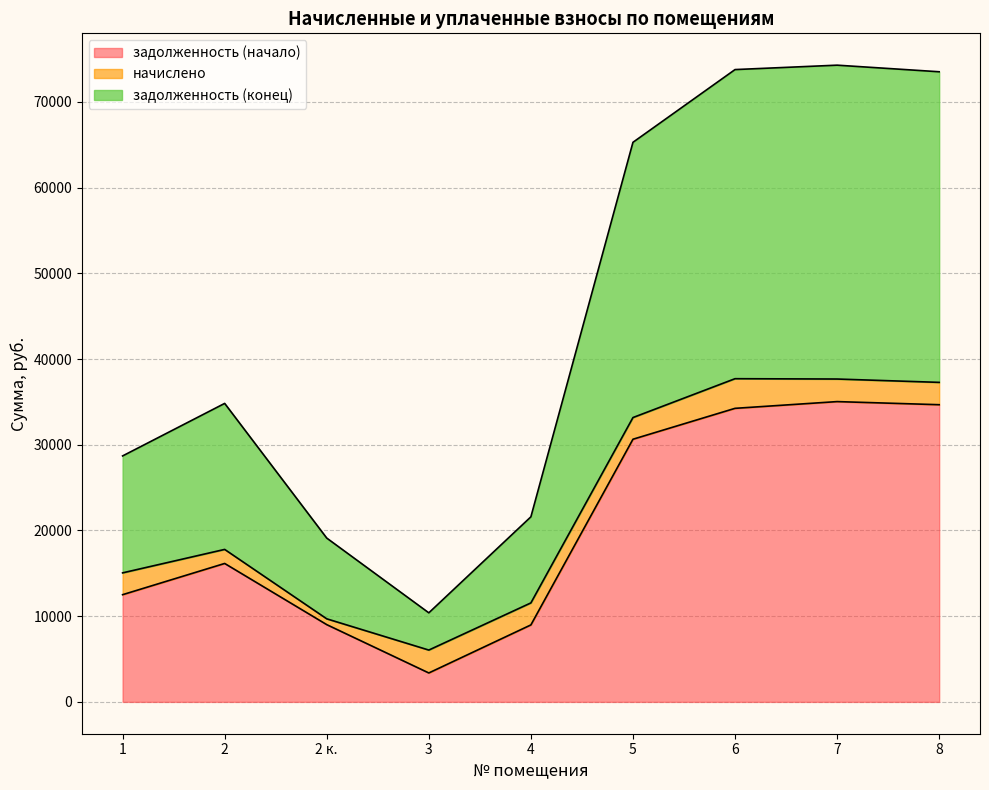

What is the maximum value for задолженность (начало)?

35035.9